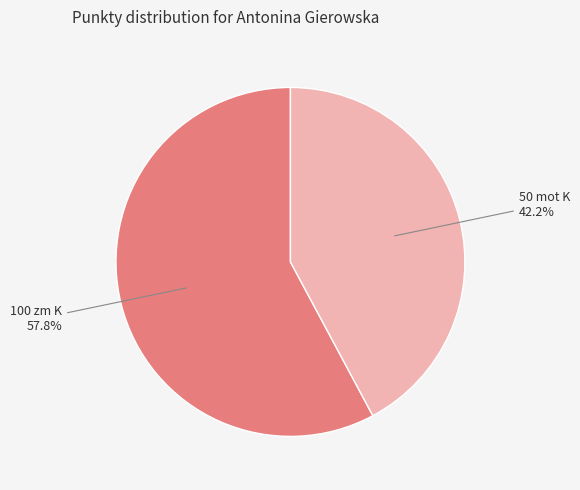

Does any single category account for the majority?

Yes